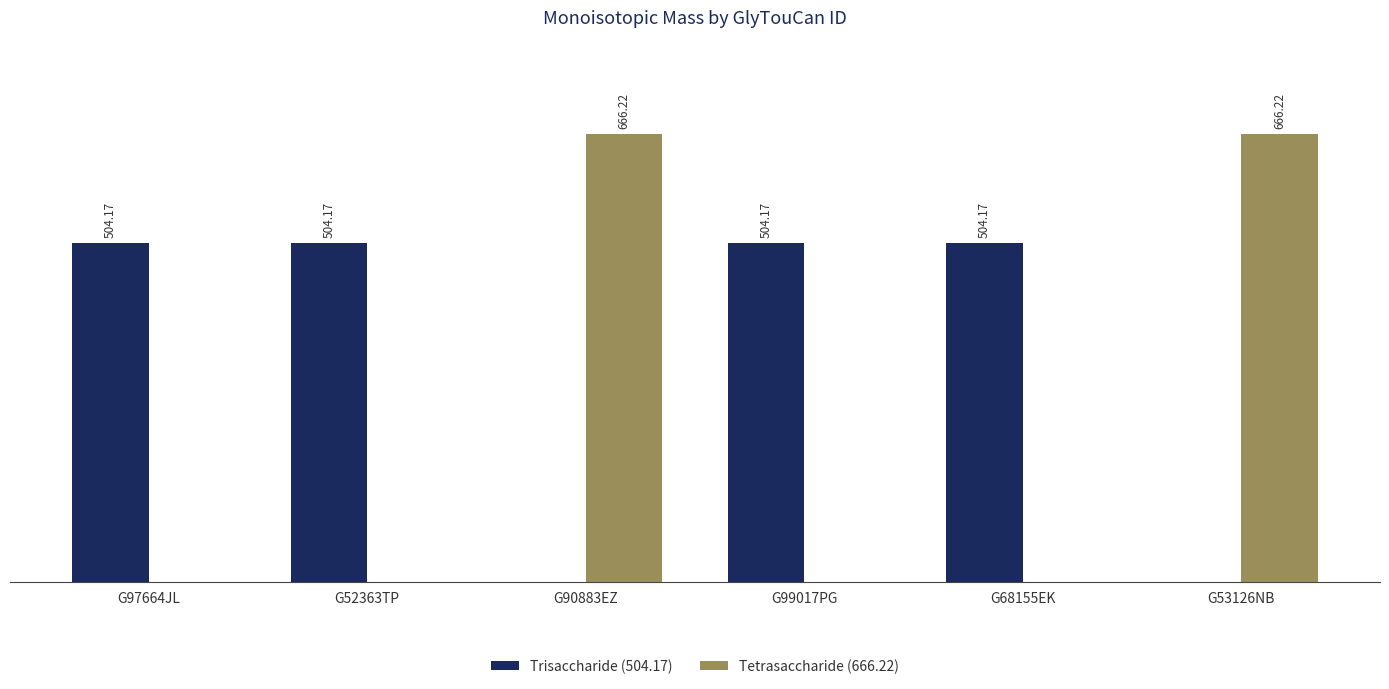

Between G52363TP and G90883EZ, which series saw the biggest shift?

Tetrasaccharide (666.22)